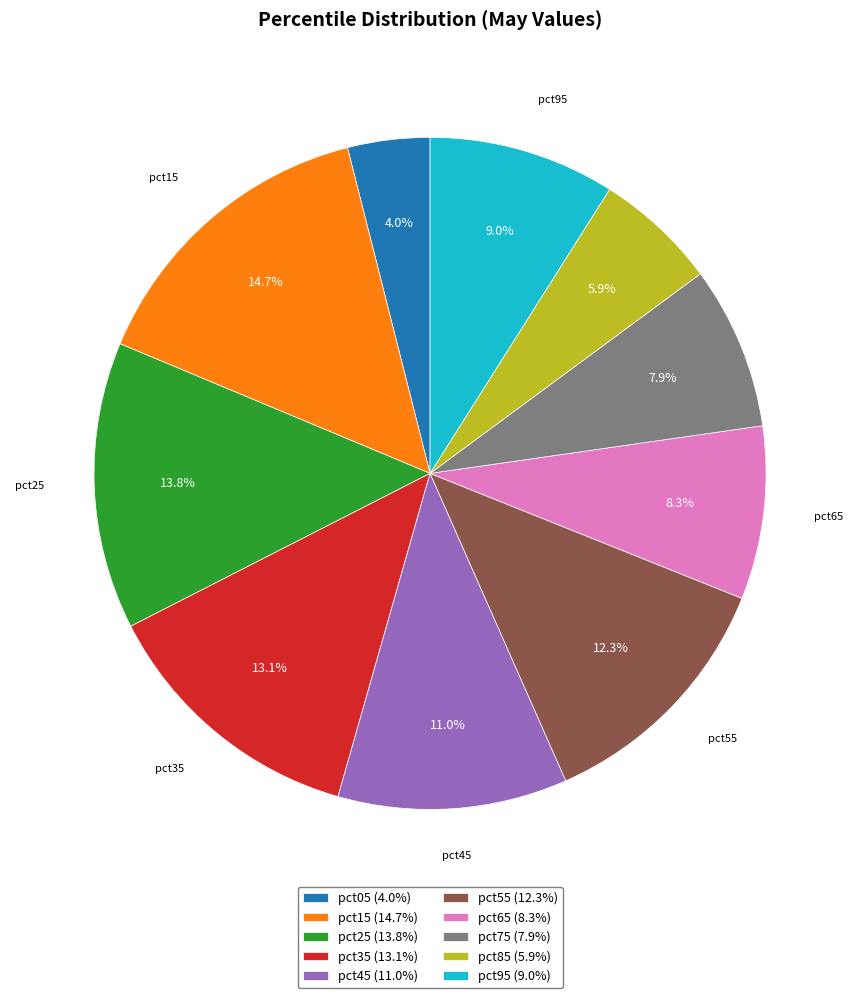

How many slices are in this pie chart?

10